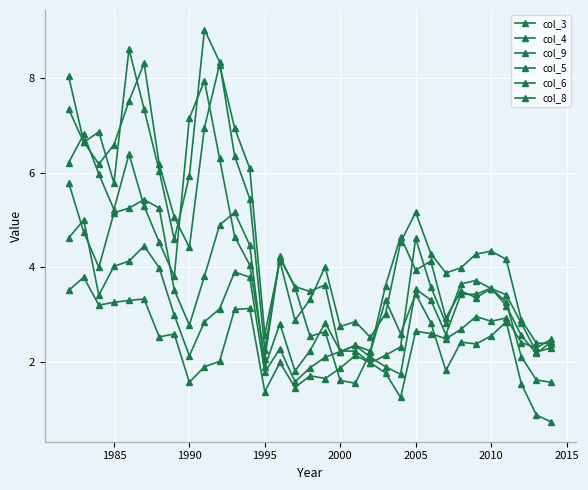

Where is the first local minimum for col_9?

1990